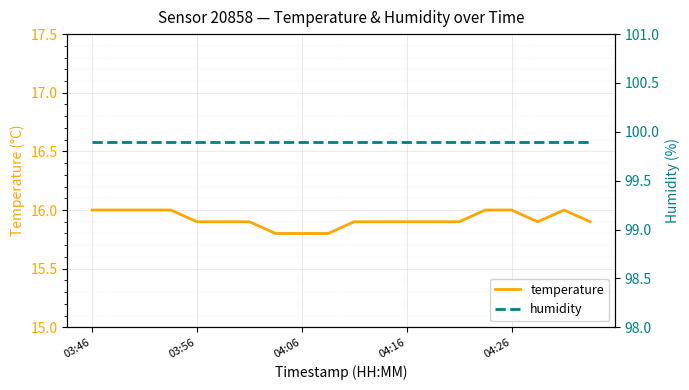

What is the sum of all temperature values?

318.4